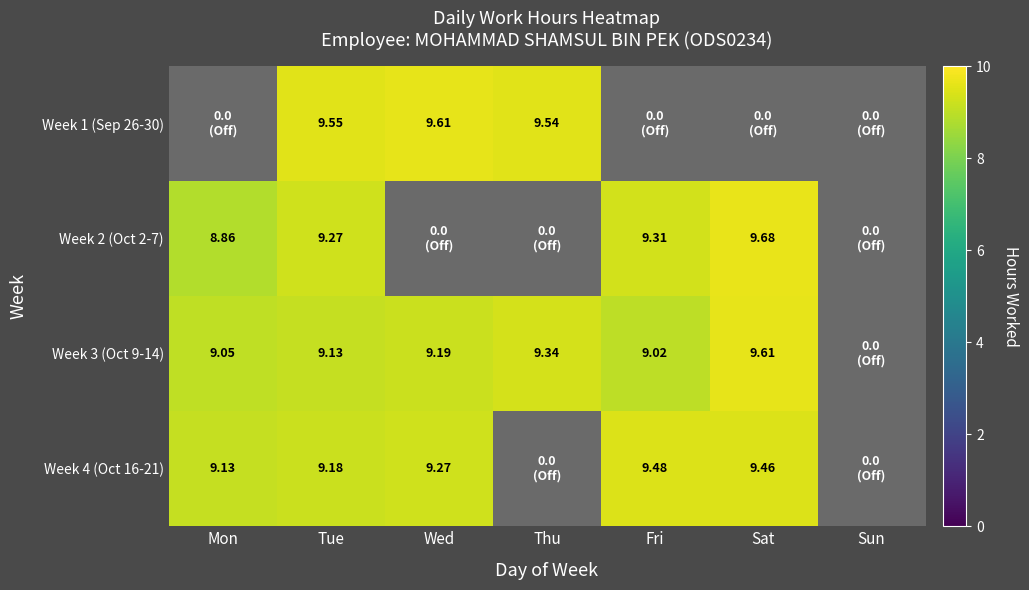

Is it true that Week 3 (Oct 9-14) equals 12.1 at Wed?

False